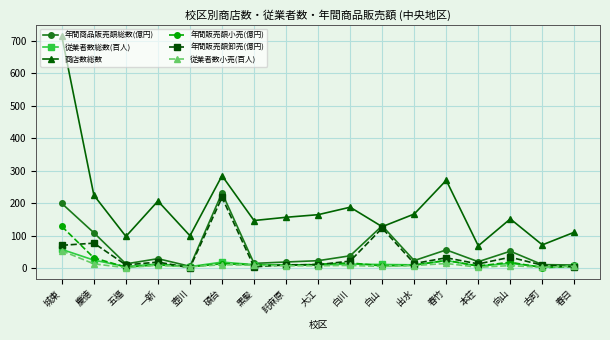

What is the maximum value for 従業者数総数(百人)?

58.0